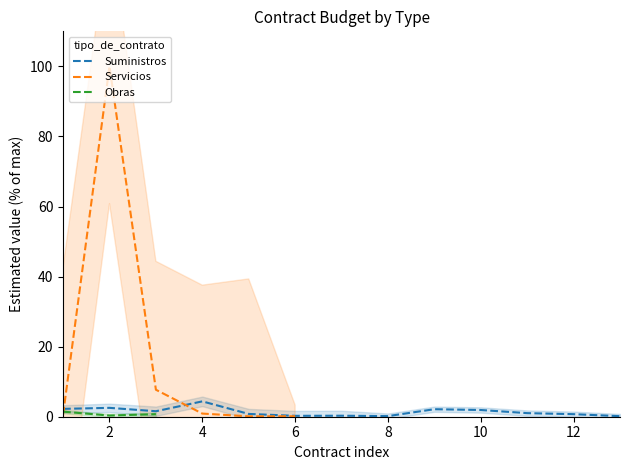

True or false: Servicios and Suministros intersect in this chart.

True